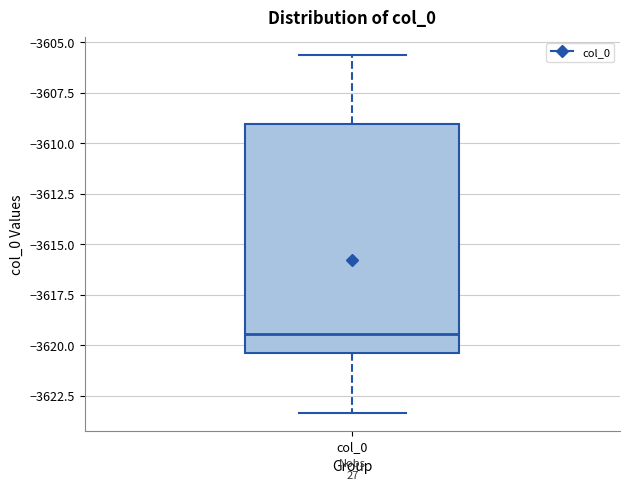

Transcribe this box plot: give where the median line is, the range the box spans, and where the two whiskers end, as read against the y-axis. The values are not printed on the chart, so give them approximately, as read against the axis.

median -3619.5, box -3620.5 to -3609.0, whiskers -3623.5 to -3605.5